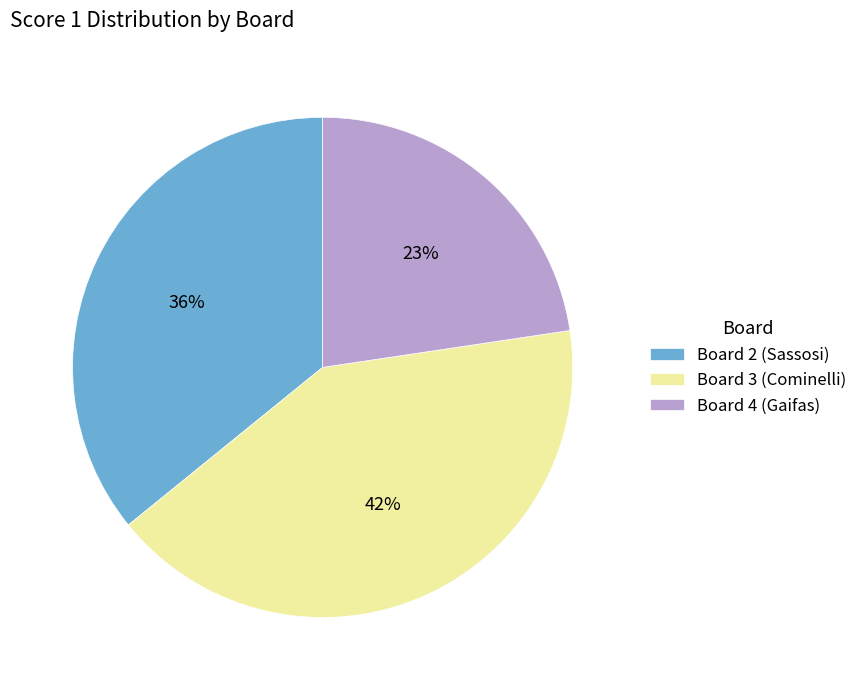

True or false: Board 3 (Cominelli) accounts for 42% of the total.

True